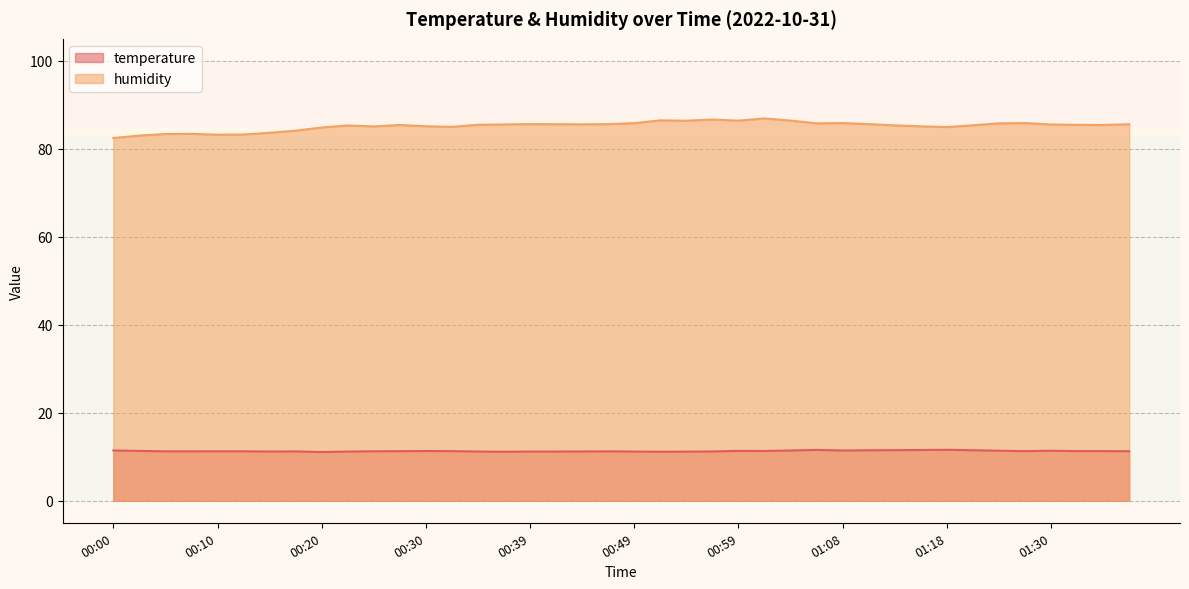

True or false: temperature and humidity cross at least once.

False